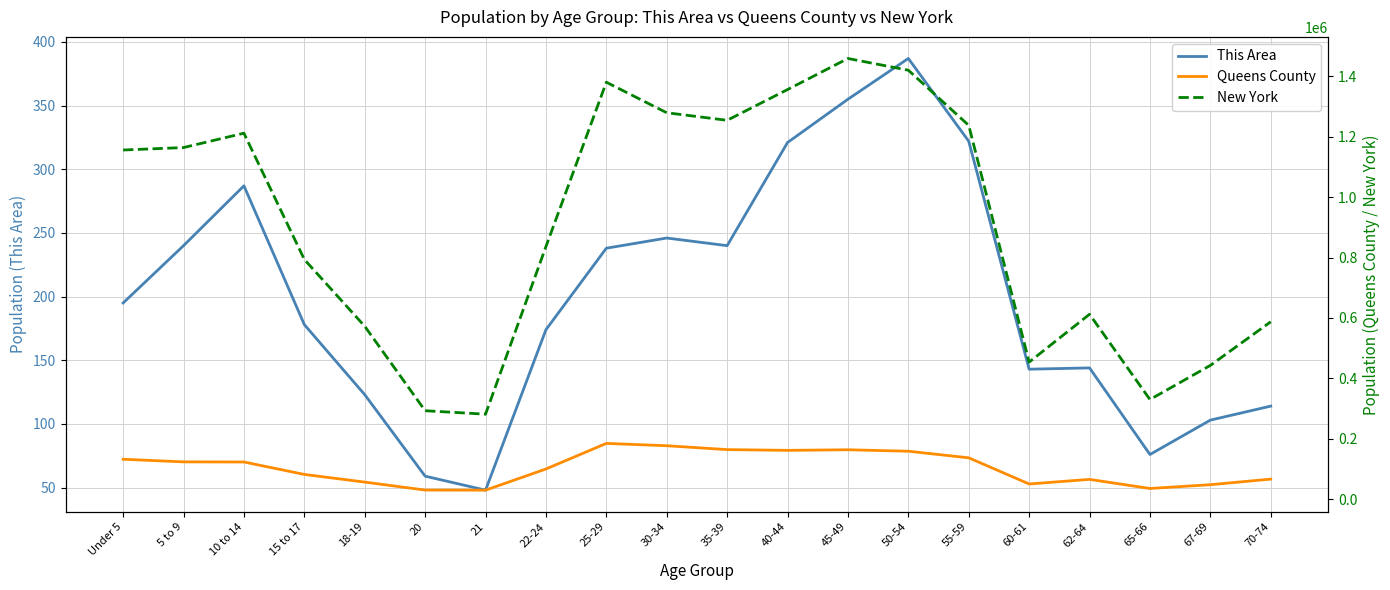

Read the New York value at Under 5, to the nearest 10.

1155820